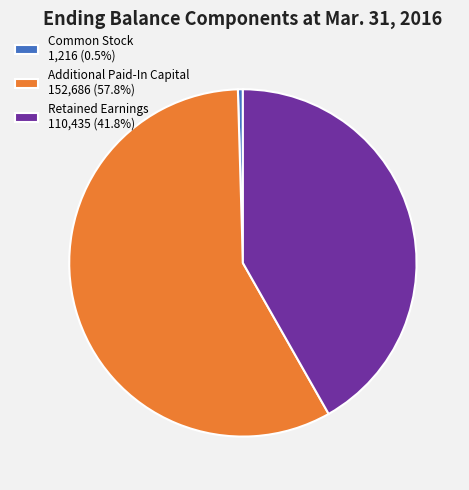

Combined, do Additional Paid-In Capital 152,686 (57.8%) and Common Stock 1,216 (0.5%) account for over 50%?

Yes